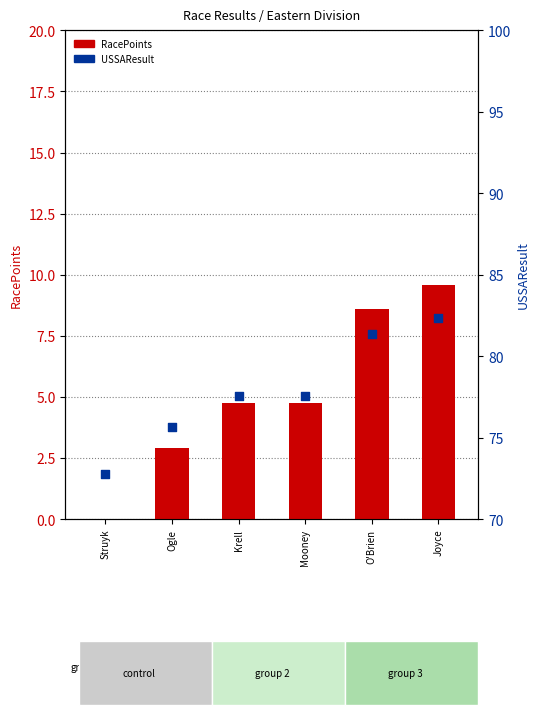

At how many categories does at least one series exceed 16?

6